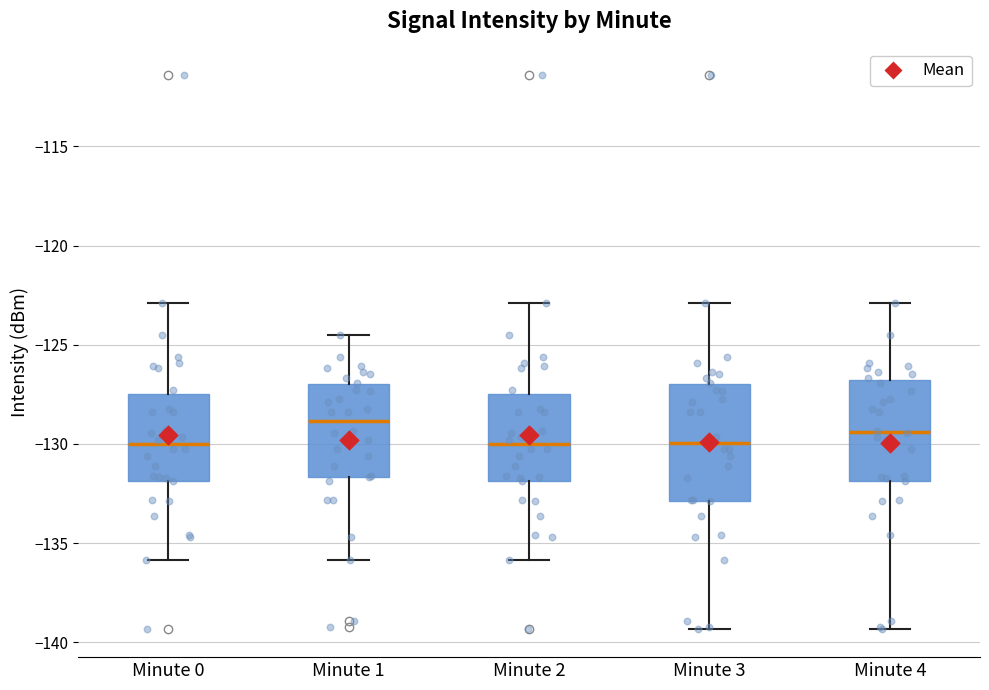

Which box is the tallest, from its lower edge to its upper edge?

Minute 3